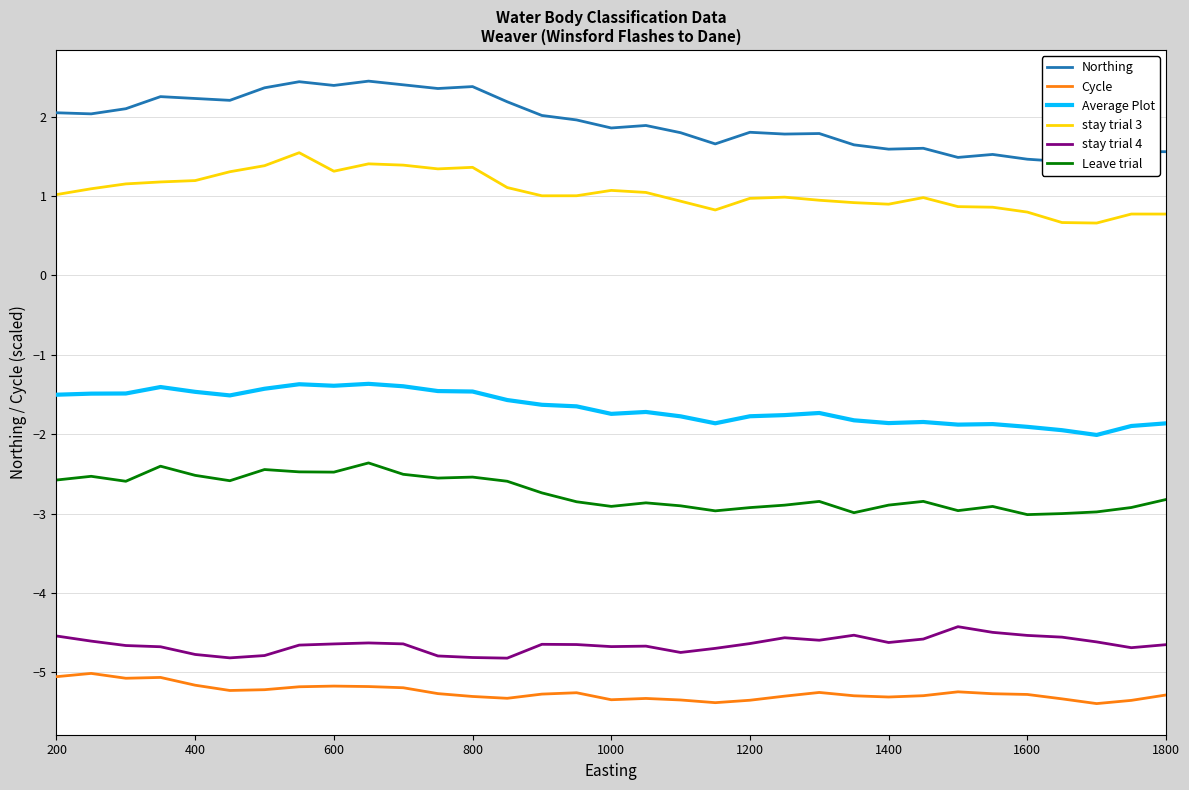

Which series has the largest total across all categories?

Northing